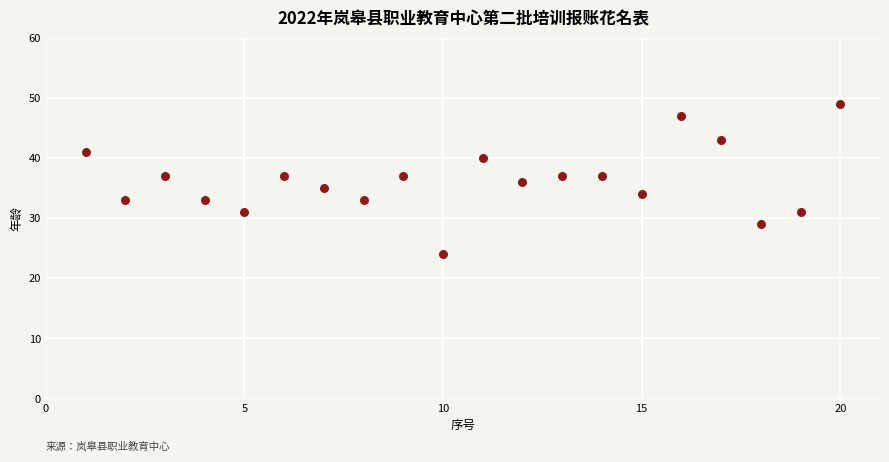

What is the range of Y values (max minus min)?

25